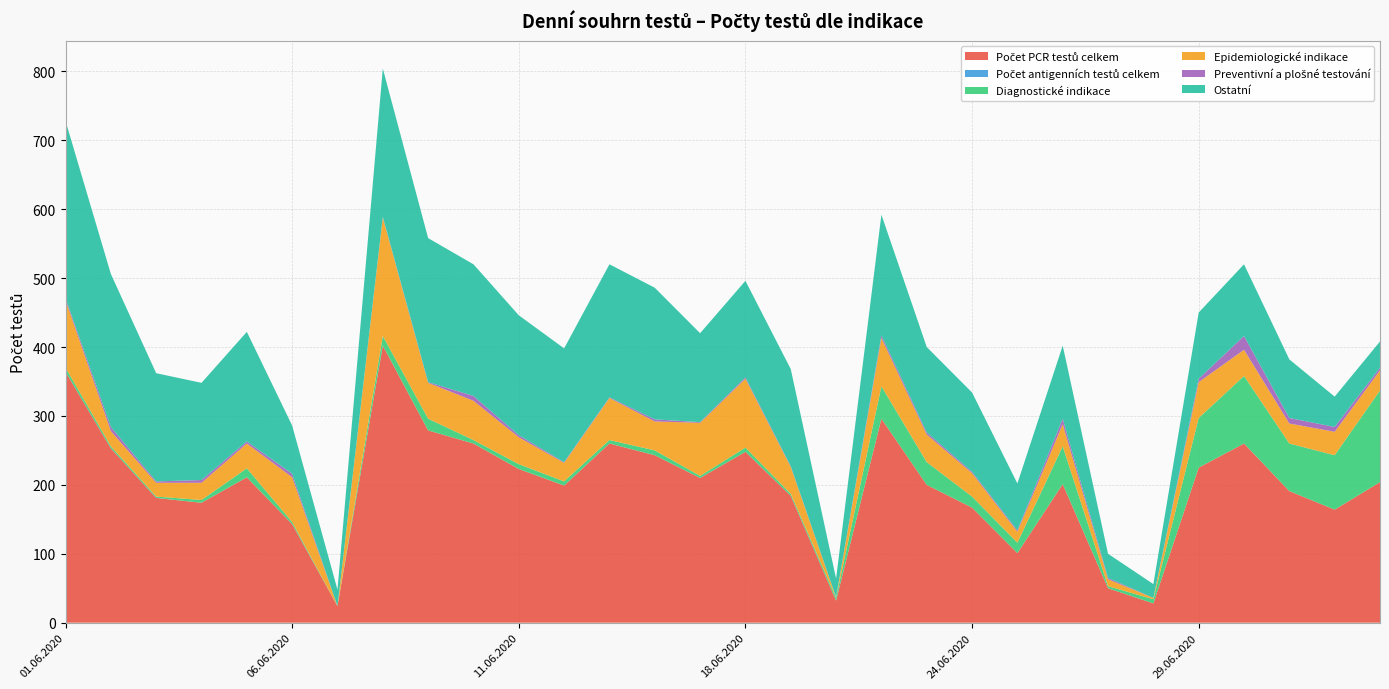

Reading left to right, list all the values displayed in this chart.

Počet PCR testů celkem: 01.06.2020=364	02.06.2020=253	03.06.2020=181	04.06.2020=174	05.06.2020=211	06.06.2020=143	07.06.2020=24	08.06.2020=402	09.06.2020=279	10.06.2020=260	11.06.2020=223	12.06.2020=199	15.06.2020=260	16.06.2020=243	17.06.2020=210	18.06.2020=248	19.06.2020=184	21.06.2020=32	22.06.2020=296	23.06.2020=200	24.06.2020=167	25.06.2020=101	26.06.2020=201	27.06.2020=50	28.06.2020=28	29.06.2020=225	30.06.2020=260	01.07.2020=191	02.07.2020=164	03.07.2020=204
Počet antigenních testů celkem: 01.06.2020=0	02.06.2020=0	03.06.2020=0	04.06.2020=0	05.06.2020=0	06.06.2020=0	07.06.2020=0	08.06.2020=0	09.06.2020=0	10.06.2020=0	11.06.2020=0	12.06.2020=0	15.06.2020=0	16.06.2020=0	17.06.2020=0	18.06.2020=0	19.06.2020=0	21.06.2020=0	22.06.2020=0	23.06.2020=0	24.06.2020=0	25.06.2020=0	26.06.2020=0	27.06.2020=0	28.06.2020=0	29.06.2020=0	30.06.2020=0	01.07.2020=0	02.07.2020=0	03.07.2020=0
Diagnostické indikace: 01.06.2020=6	02.06.2020=3	03.06.2020=2	04.06.2020=4	05.06.2020=13	06.06.2020=3	07.06.2020=0	08.06.2020=14	09.06.2020=17	10.06.2020=5	11.06.2020=7	12.06.2020=6	15.06.2020=5	16.06.2020=7	17.06.2020=3	18.06.2020=6	19.06.2020=3	21.06.2020=4	22.06.2020=47	23.06.2020=33	24.06.2020=16	25.06.2020=15	26.06.2020=55	27.06.2020=3	28.06.2020=6	29.06.2020=72	30.06.2020=98	01.07.2020=69	02.07.2020=79	03.07.2020=133
Epidemiologické indikace: 01.06.2020=98	02.06.2020=22	03.06.2020=20	04.06.2020=25	05.06.2020=36	06.06.2020=65	07.06.2020=0	08.06.2020=172	09.06.2020=52	10.06.2020=57	11.06.2020=39	12.06.2020=27	15.06.2020=61	16.06.2020=42	17.06.2020=77	18.06.2020=100	19.06.2020=39	21.06.2020=1	22.06.2020=70	23.06.2020=40	24.06.2020=34	25.06.2020=16	26.06.2020=32	27.06.2020=10	28.06.2020=2	29.06.2020=52	30.06.2020=38	01.07.2020=29	02.07.2020=34	03.07.2020=29
Preventivní a plošné testování: 01.06.2020=3	02.06.2020=6	03.06.2020=2	04.06.2020=4	05.06.2020=3	06.06.2020=5	07.06.2020=0	08.06.2020=1	09.06.2020=1	10.06.2020=7	11.06.2020=3	12.06.2020=1	15.06.2020=1	16.06.2020=3	17.06.2020=1	18.06.2020=2	19.06.2020=1	21.06.2020=0	22.06.2020=4	23.06.2020=3	24.06.2020=2	25.06.2020=2	26.06.2020=8	27.06.2020=2	28.06.2020=0	29.06.2020=5	30.06.2020=20	01.07.2020=8	02.07.2020=7	03.07.2020=4
Ostatní: 01.06.2020=257	02.06.2020=222	03.06.2020=157	04.06.2020=141	05.06.2020=159	06.06.2020=70	07.06.2020=24	08.06.2020=215	09.06.2020=209	10.06.2020=191	11.06.2020=174	12.06.2020=165	15.06.2020=193	16.06.2020=191	17.06.2020=129	18.06.2020=140	19.06.2020=141	21.06.2020=27	22.06.2020=175	23.06.2020=124	24.06.2020=115	25.06.2020=68	26.06.2020=106	27.06.2020=35	28.06.2020=20	29.06.2020=96	30.06.2020=104	01.07.2020=85	02.07.2020=44	03.07.2020=38